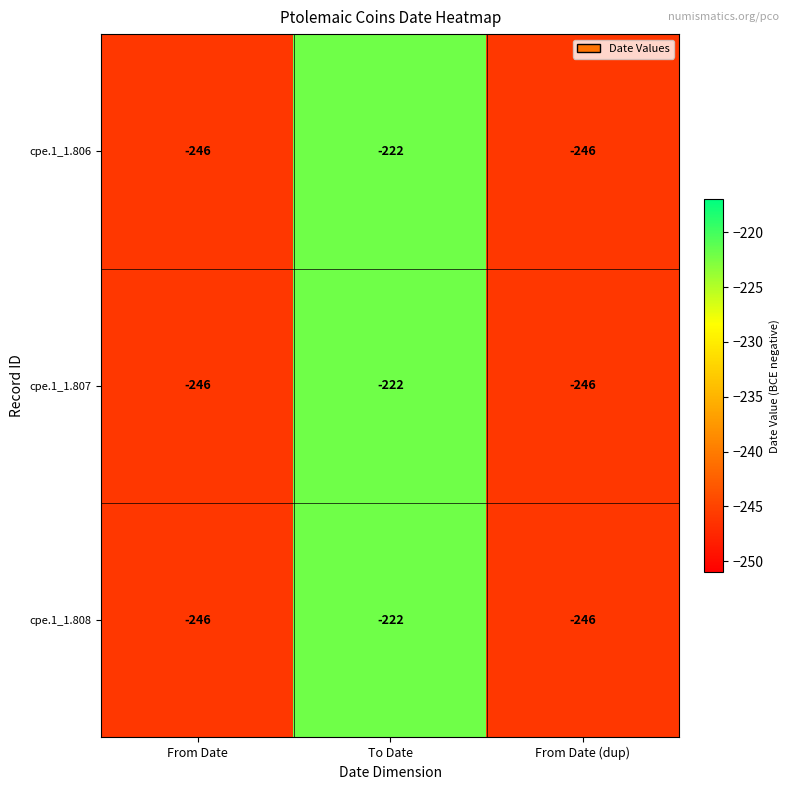

What is the difference between the cpe.1_1.808 values at To Date and From Date (dup)?

24